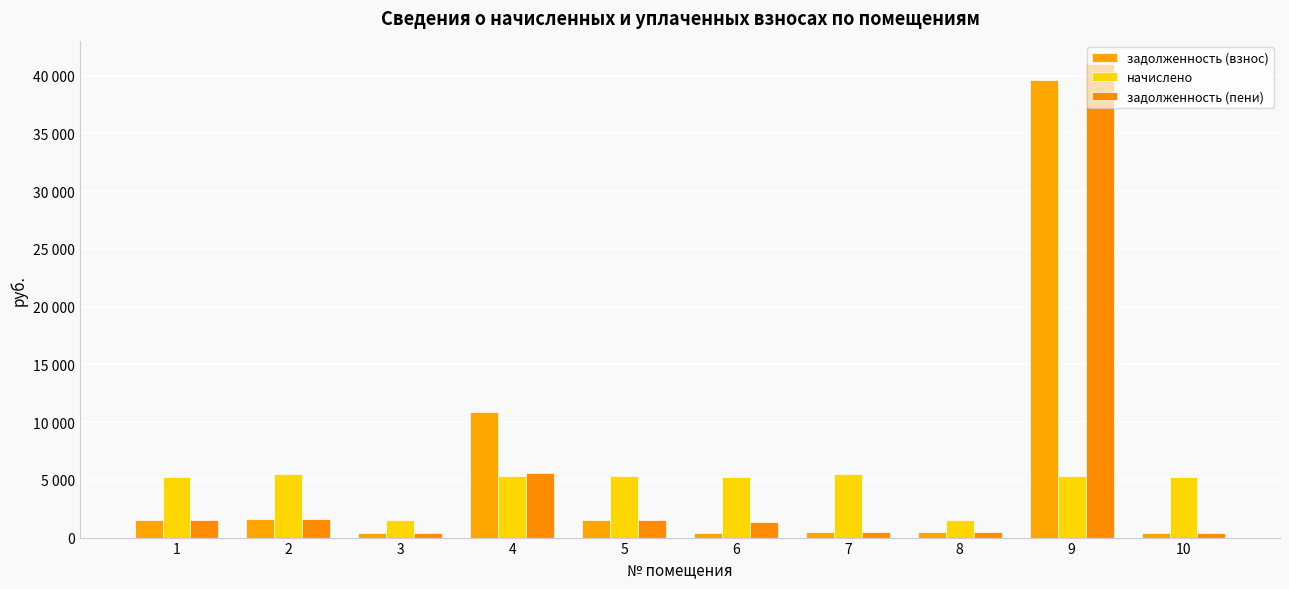

Which series has the largest total across all categories?

задолженность (взнос)